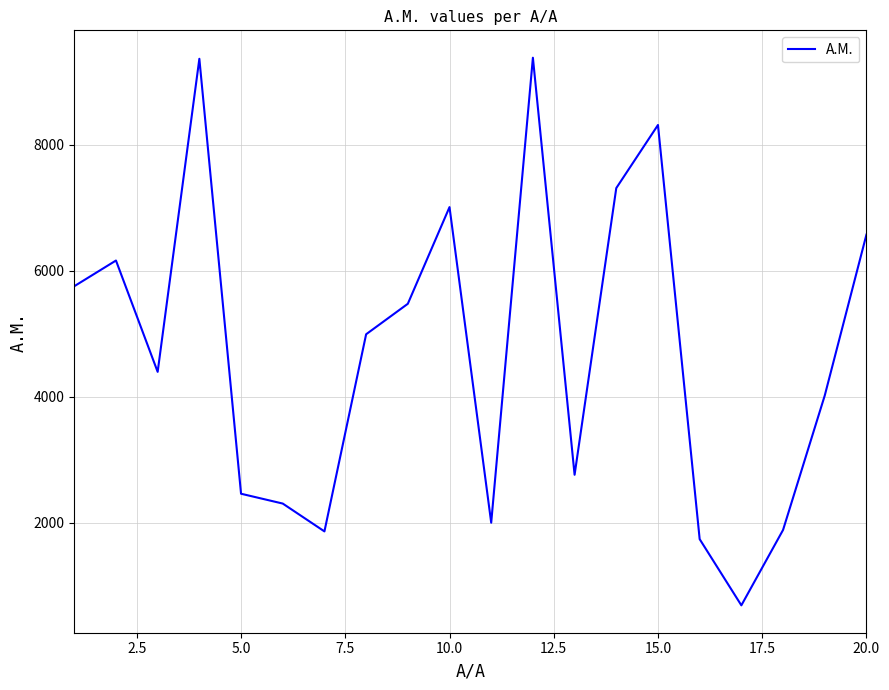

What is the difference between the maximum and minimum values?

8695